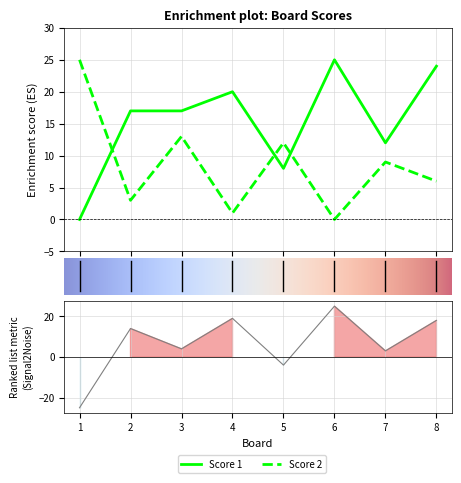

At which category is the sum across all series the highest?

3